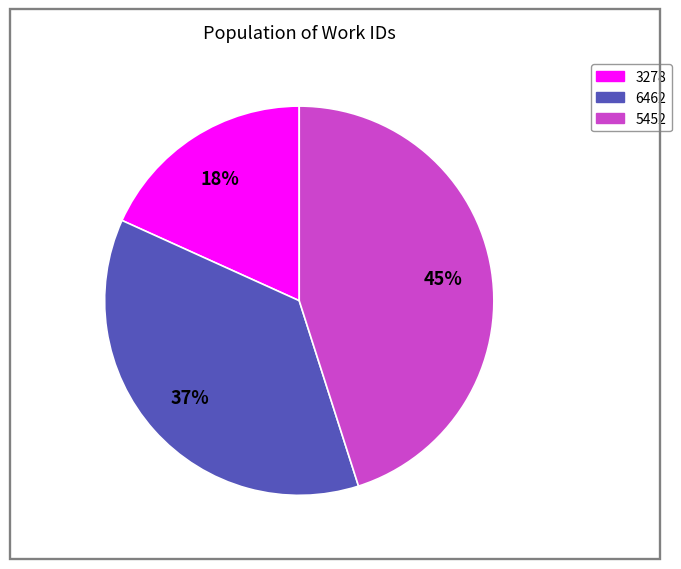

To the nearest percent, what percentage of the pie is 3278?

18%